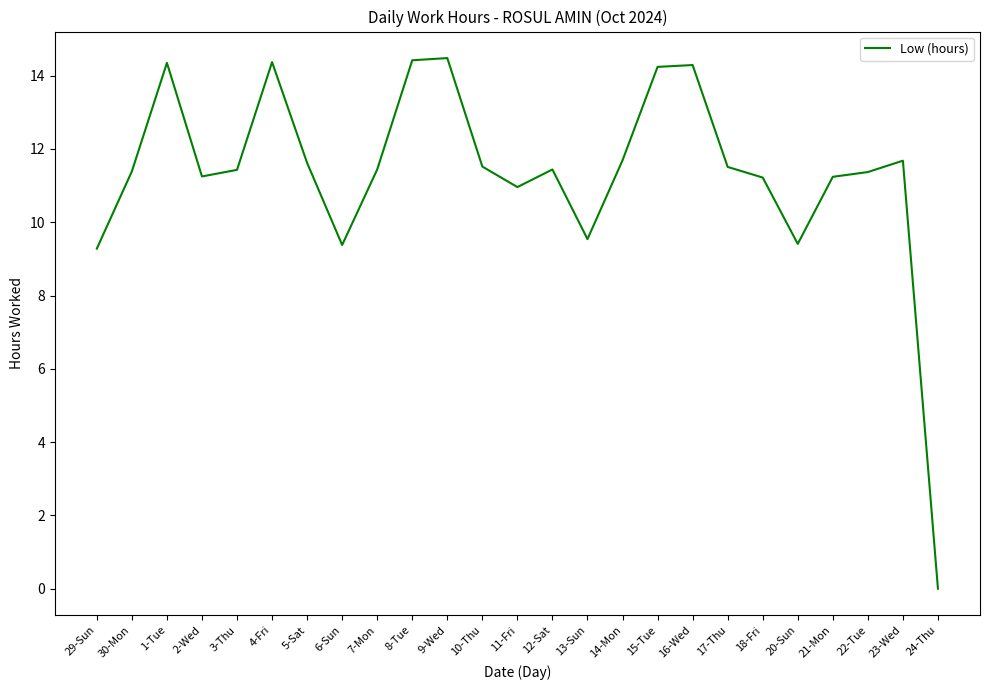

What is the average value?

11.3